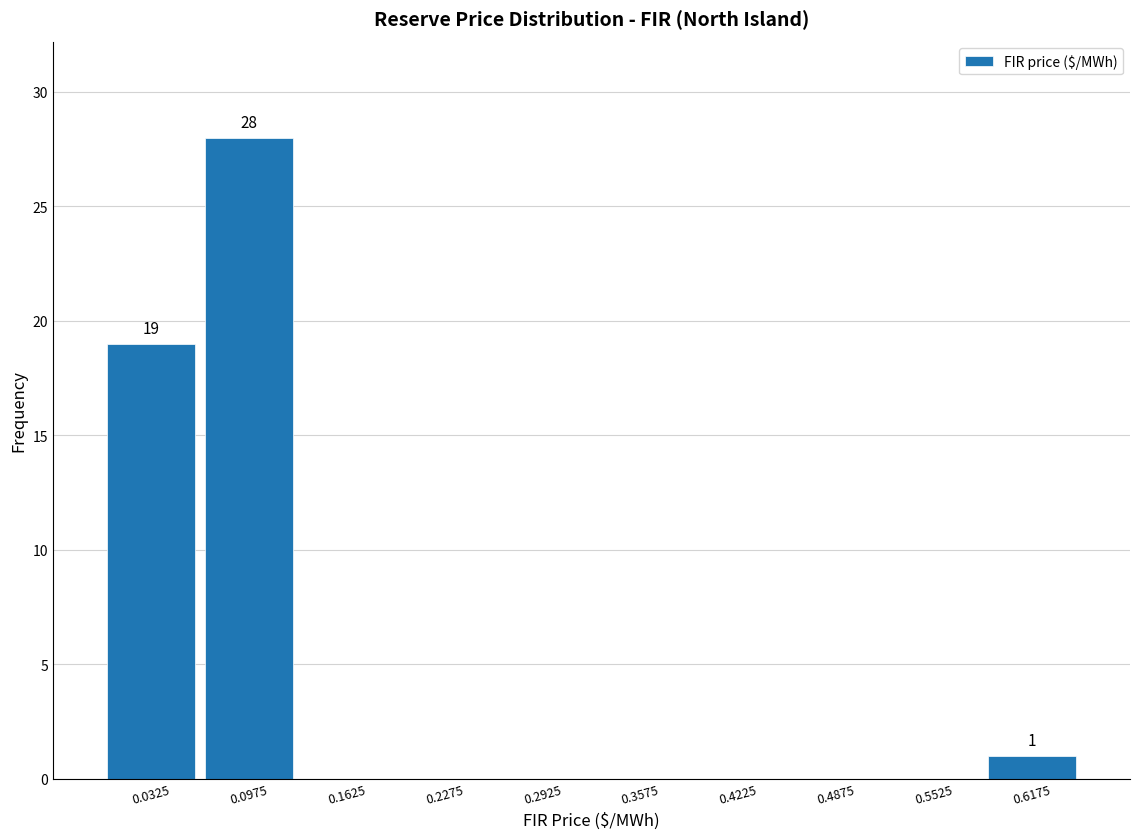

Over which range of the x-axis is the bar tallest?

0.065 to 0.130